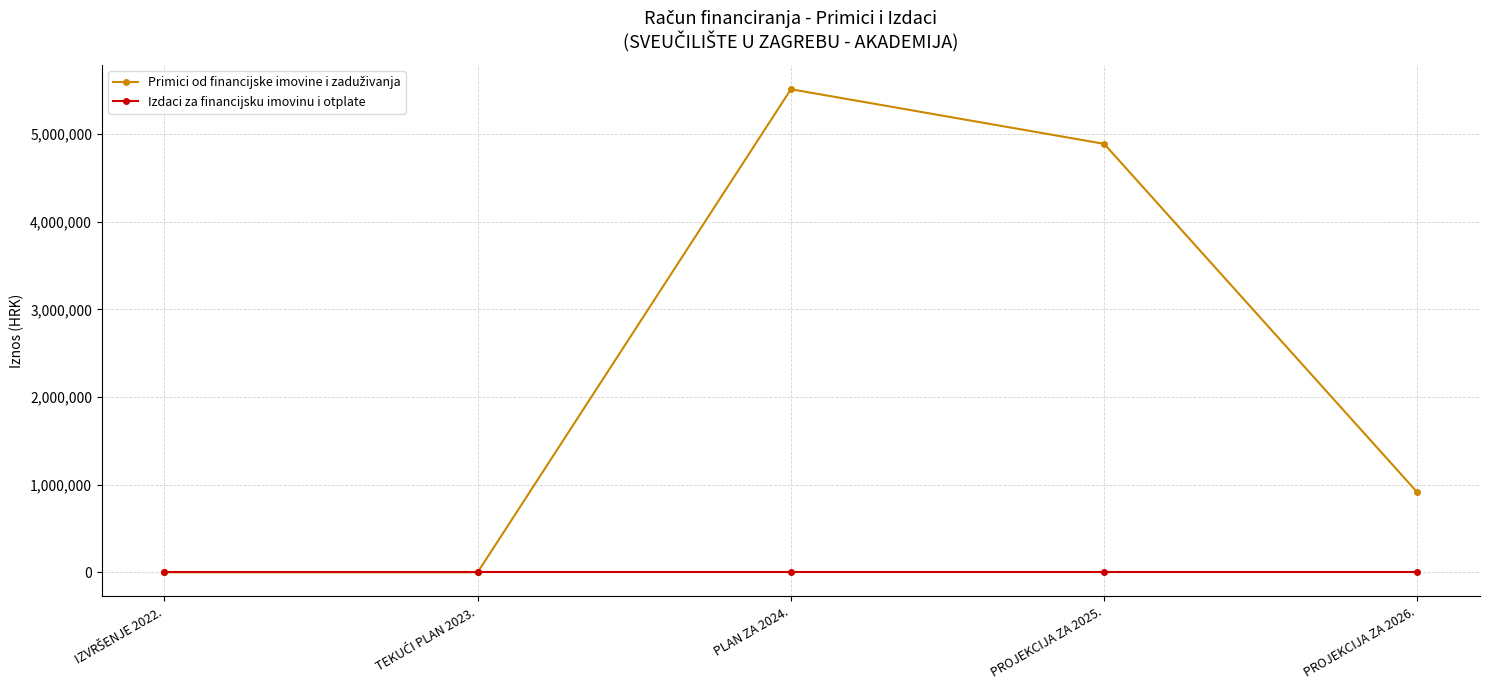

At which category is the sum across all series the highest?

PLAN ZA 2024.